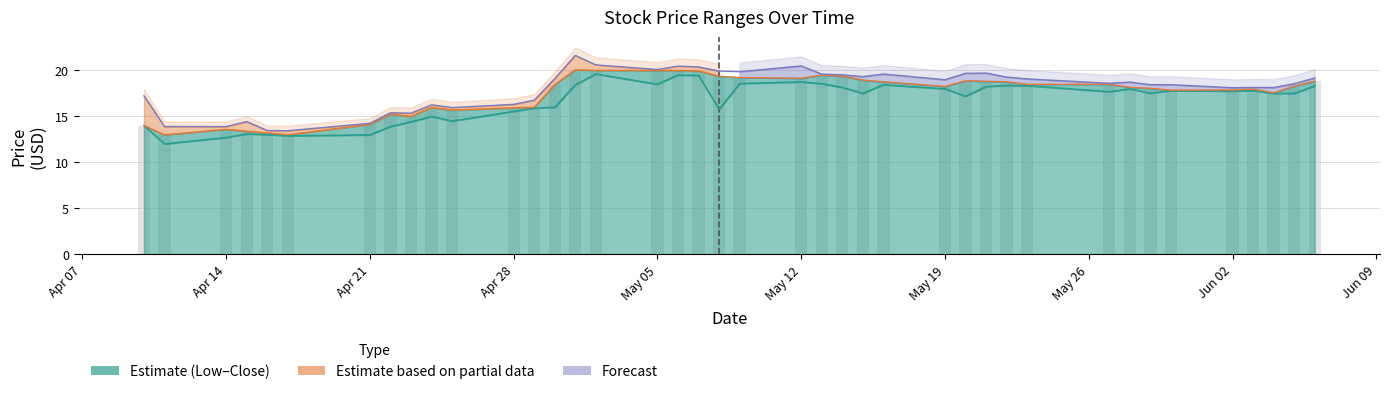

What is the greatest value displayed?

21.6